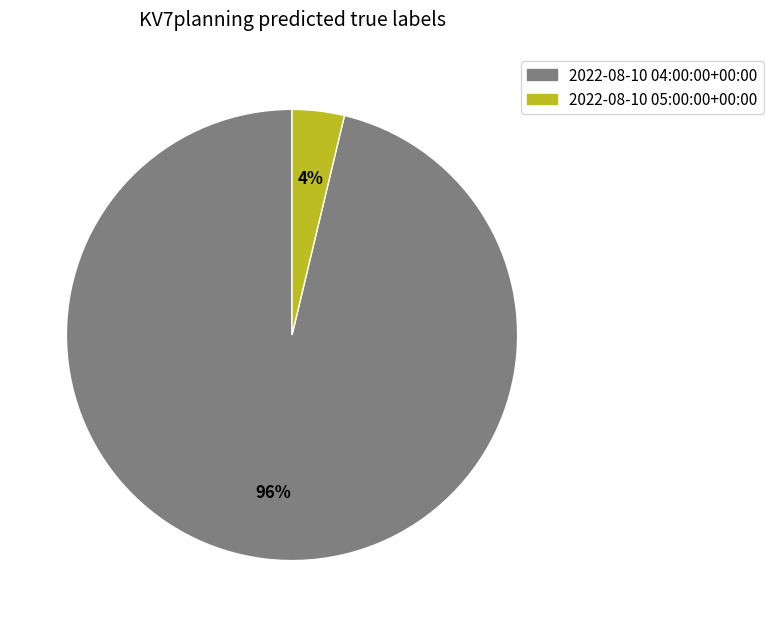

Does any single category account for the majority?

Yes